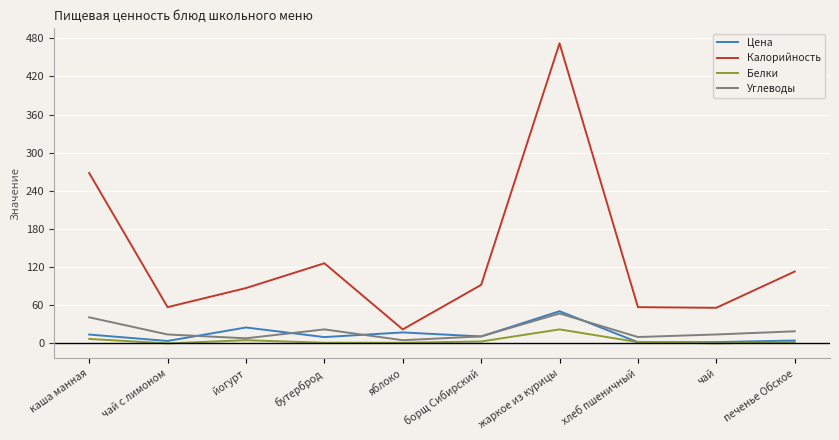

What is the average value of the Цена series?

14.0